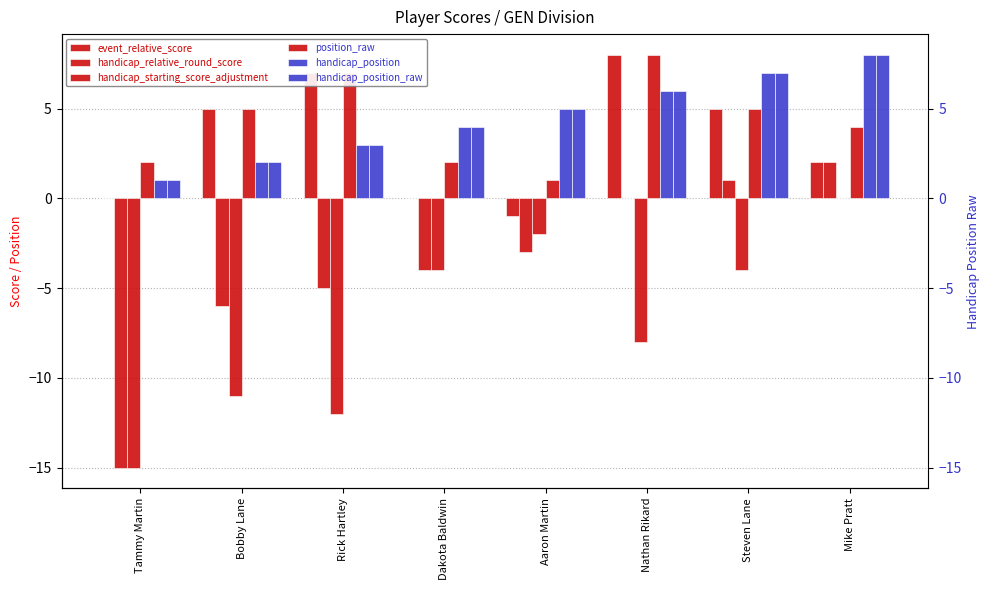

What is the difference between the maximum and second lowest values in the handicap_position_raw series?

6